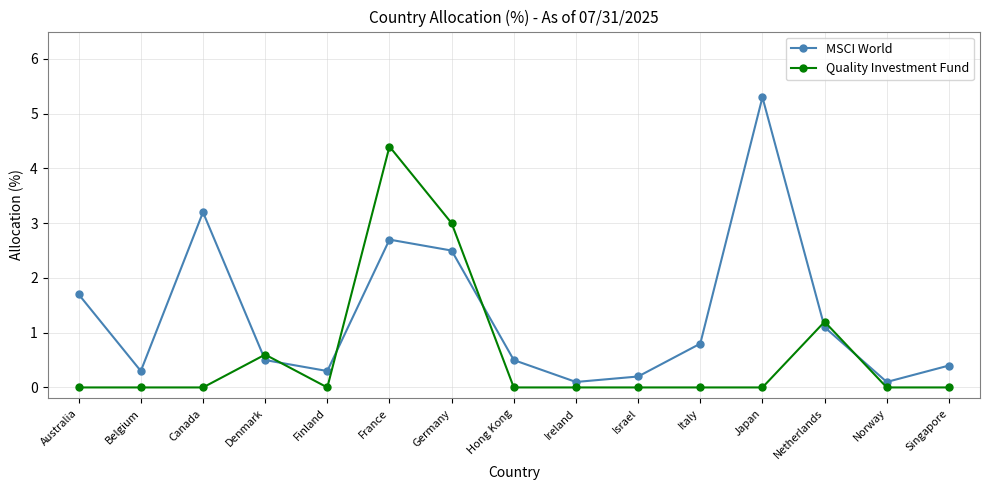

What is the difference between the Quality Investment Fund values at Germany and Canada?

3.0